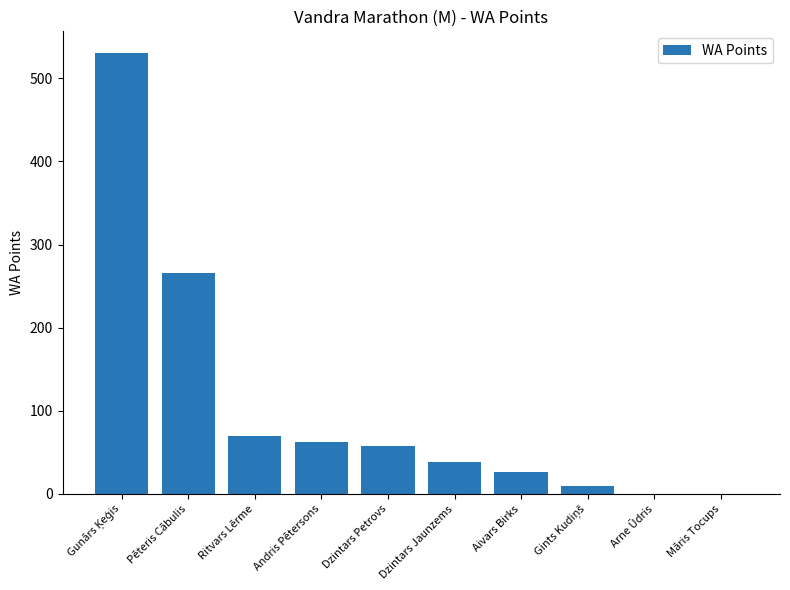

The chart shows a value of 39 at Dzintars Jaunzems. True or false?

True